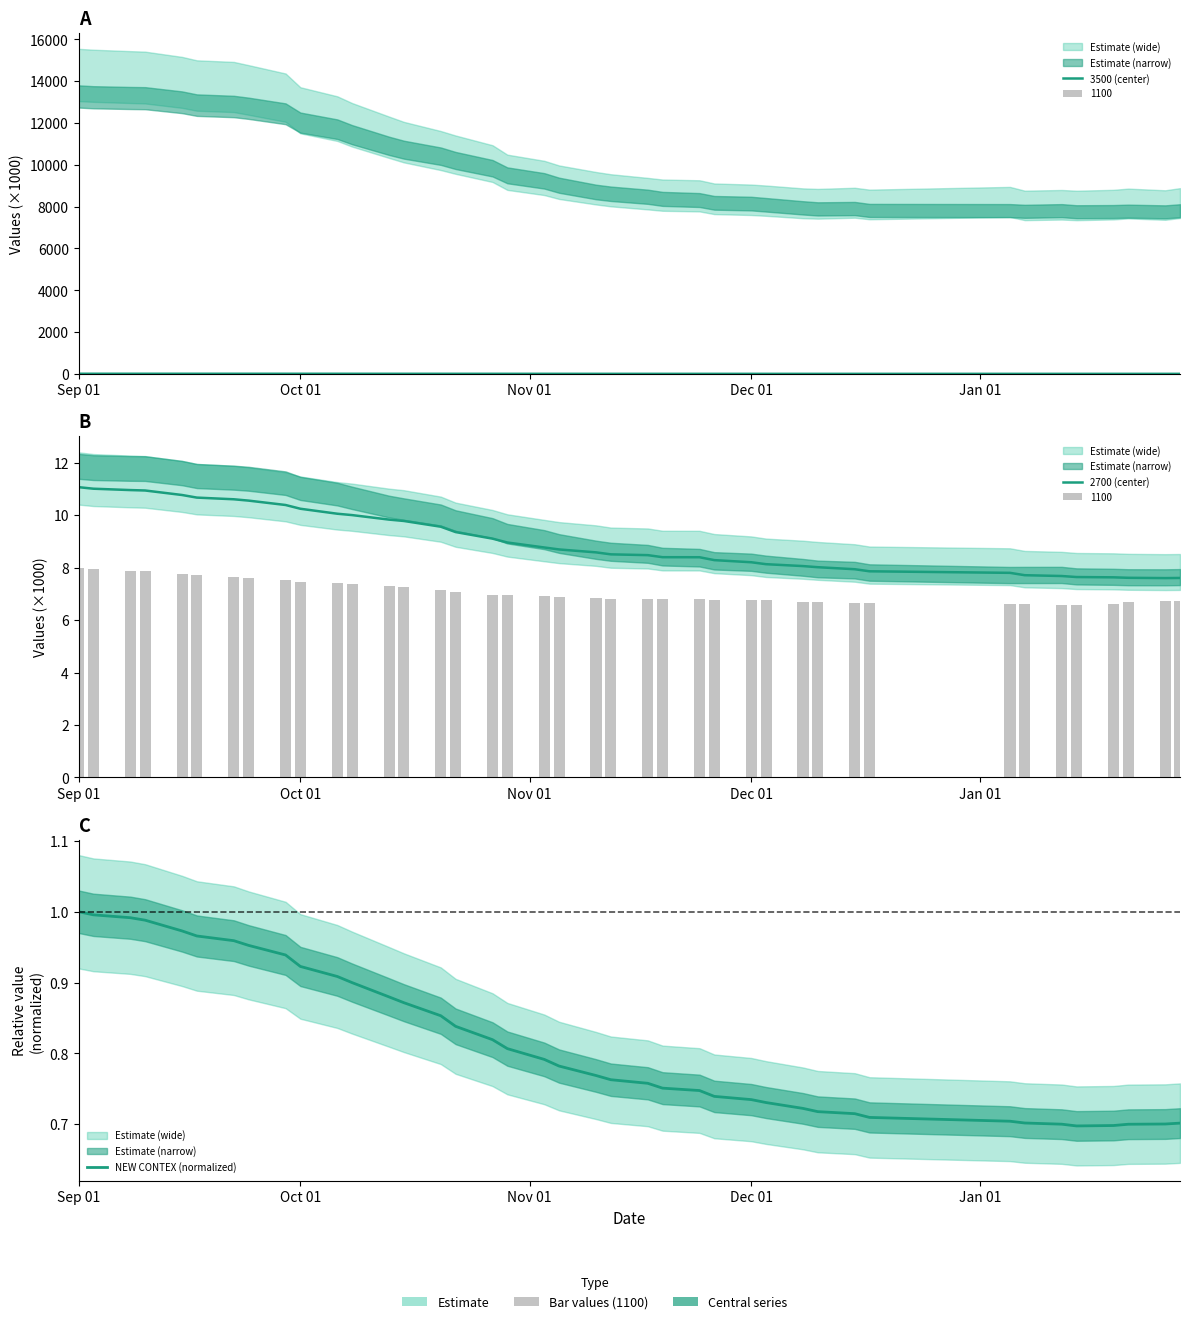

What is the value of the NEW CONTEX (normalized) bar at the 39th from the left?

0.7